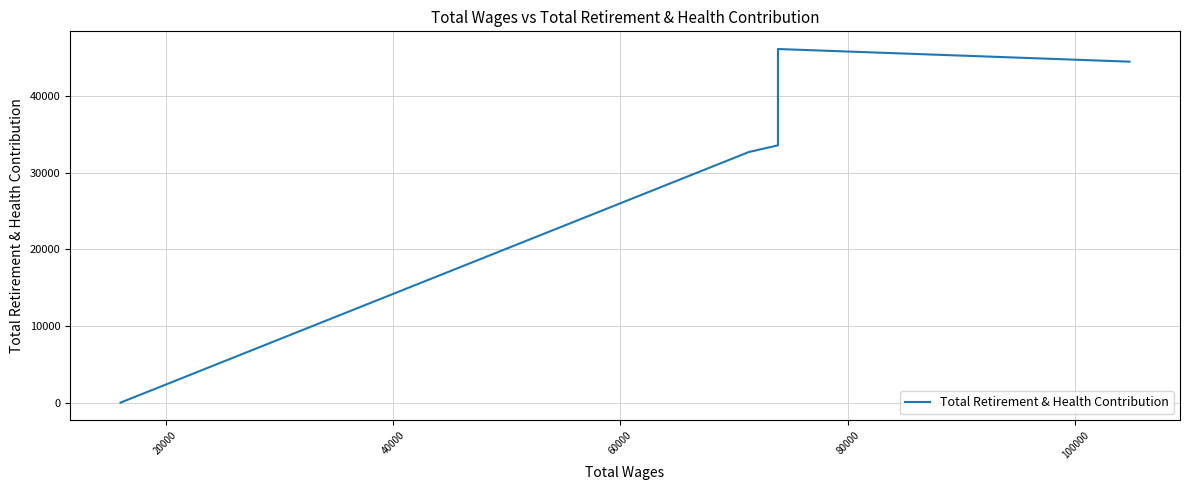

How many values are below 44465?

4